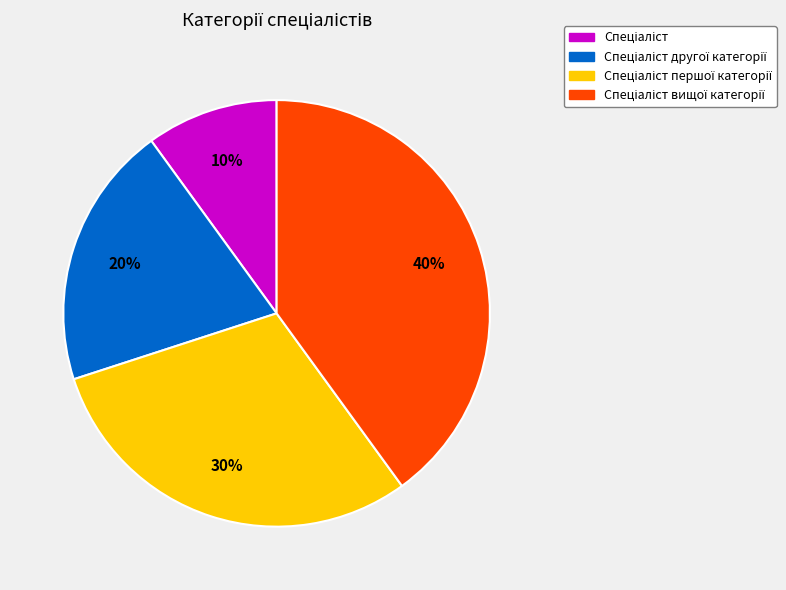

Is there a majority slice in this chart?

No